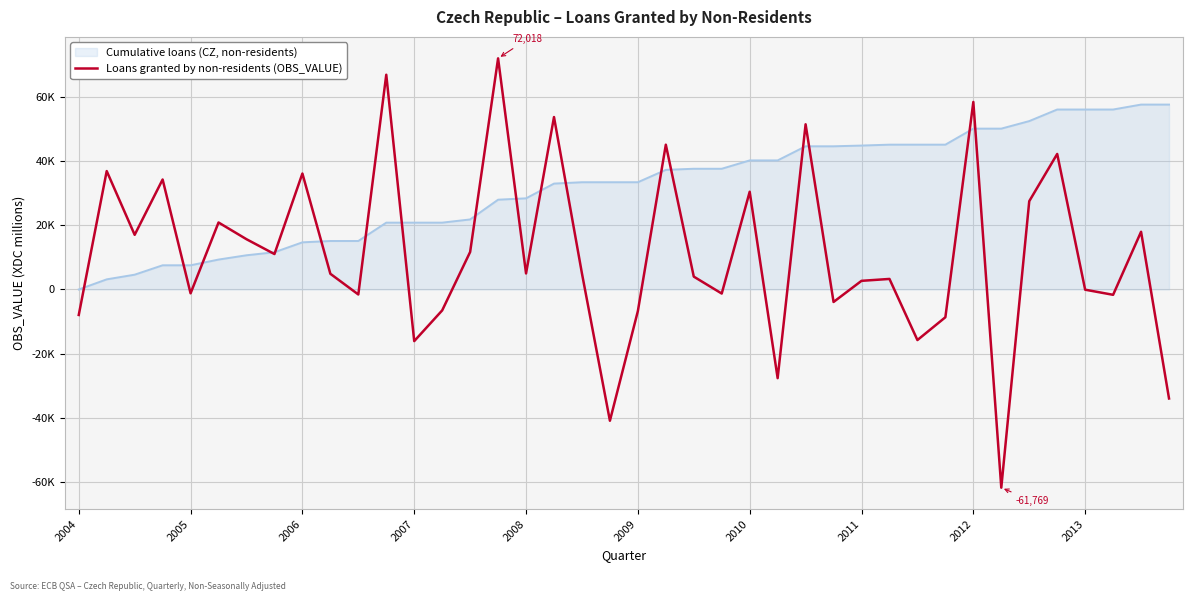

What are all the series names shown in the legend?

Cumulative loans (CZ, non-residents), Loans granted by non-residents (OBS_VALUE)